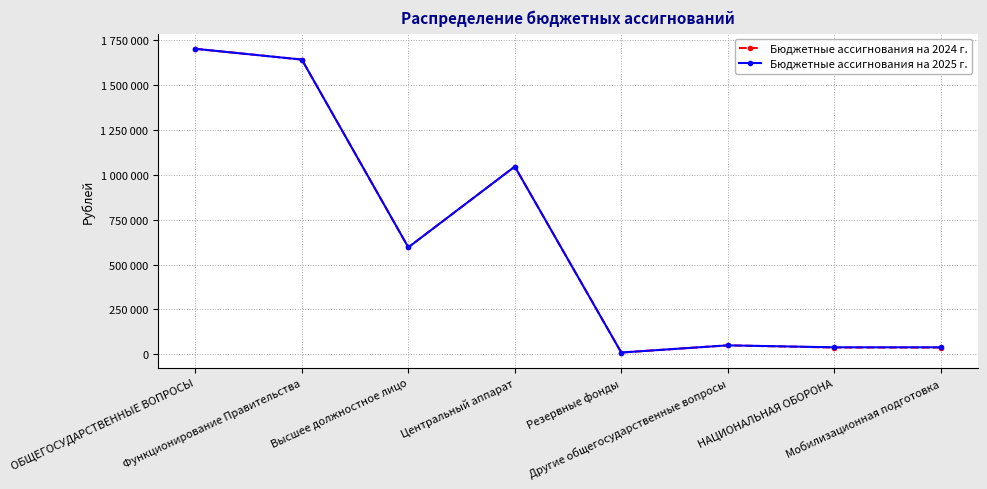

What is the label of the 6th point from the right?

Высшее должностное лицо